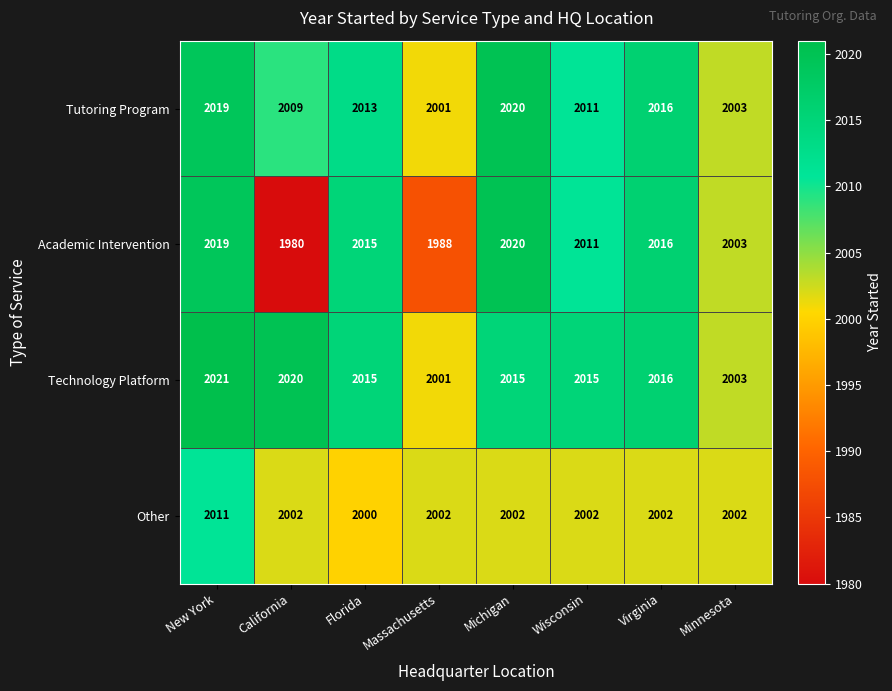

True or false: Tutoring Program has a value of 1187 at New York.

False